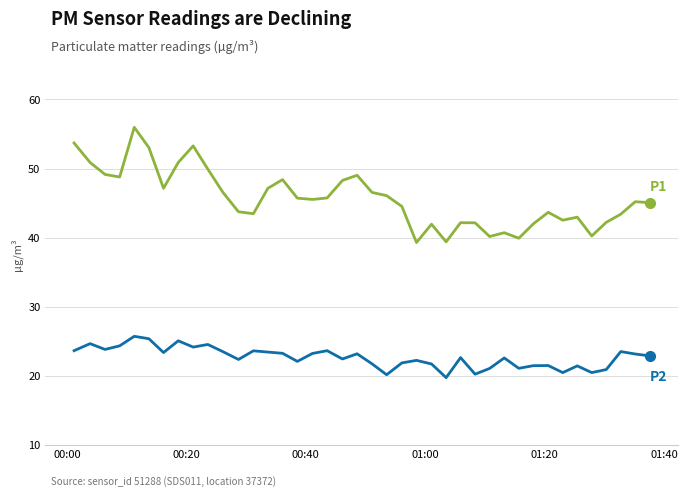

Does the chart display data point markers on the line(s)?

No